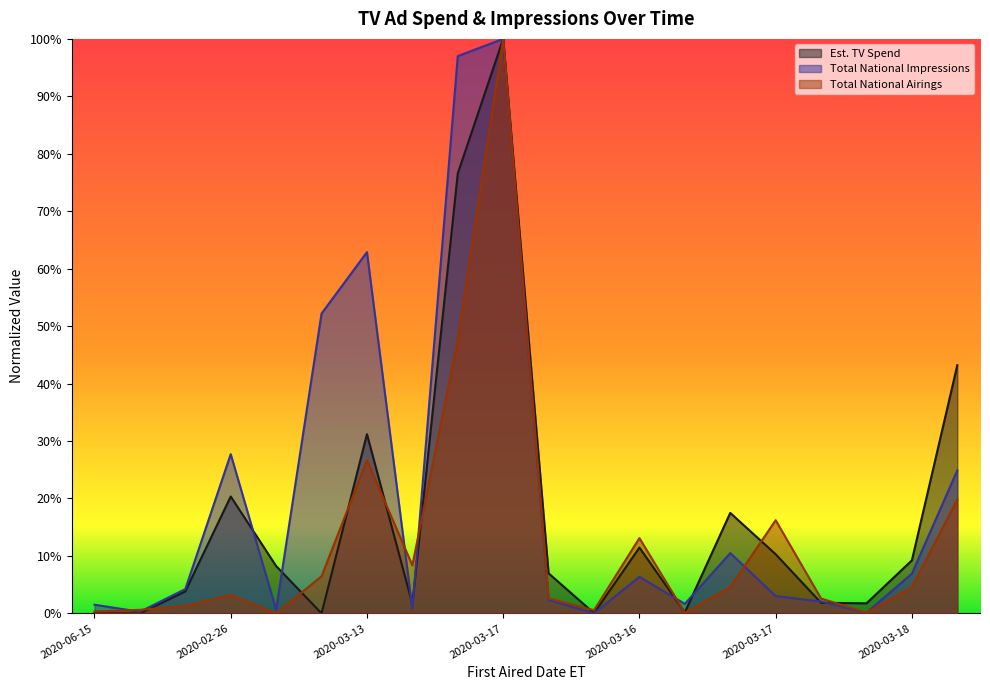

True or false: Total National Airings has more than 1 interior local peaks.

True